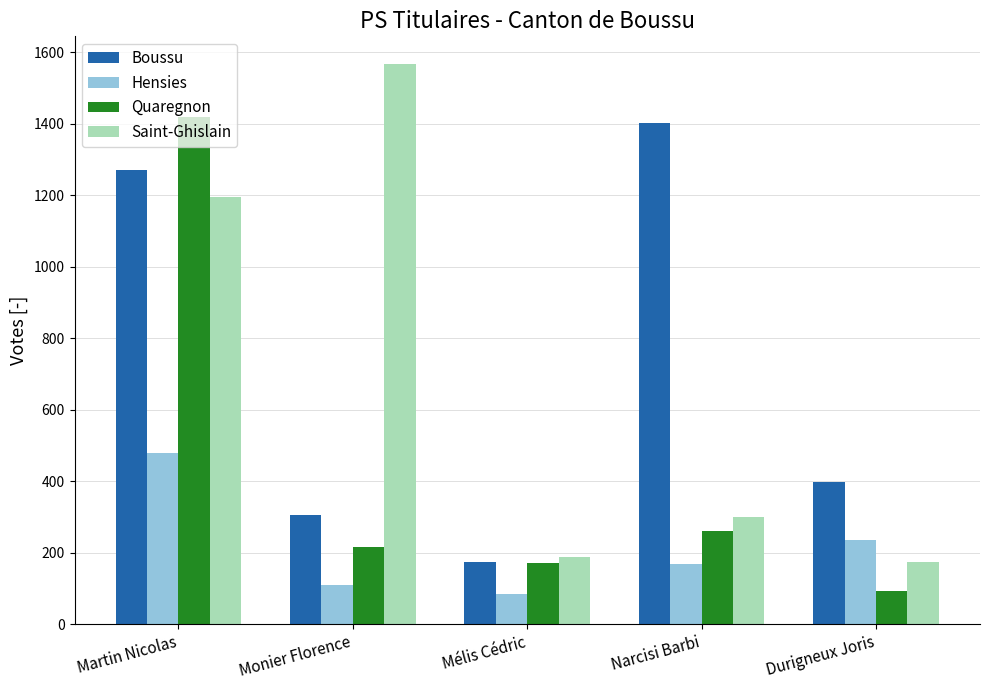

Are the bars horizontal?

No